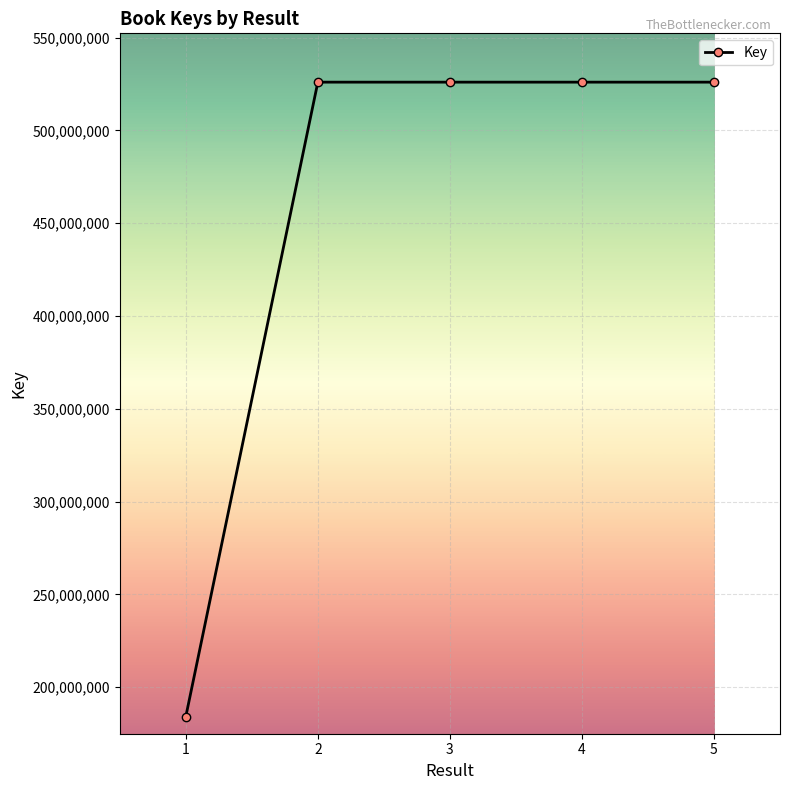

What is the difference between the values at 4 and 3?

30